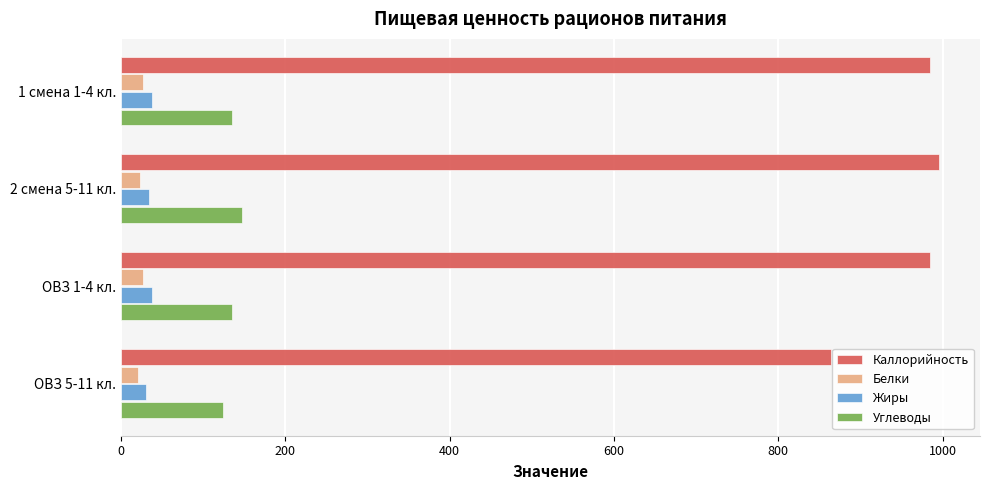

What is the lowest value of the Углеводы series?

124.0